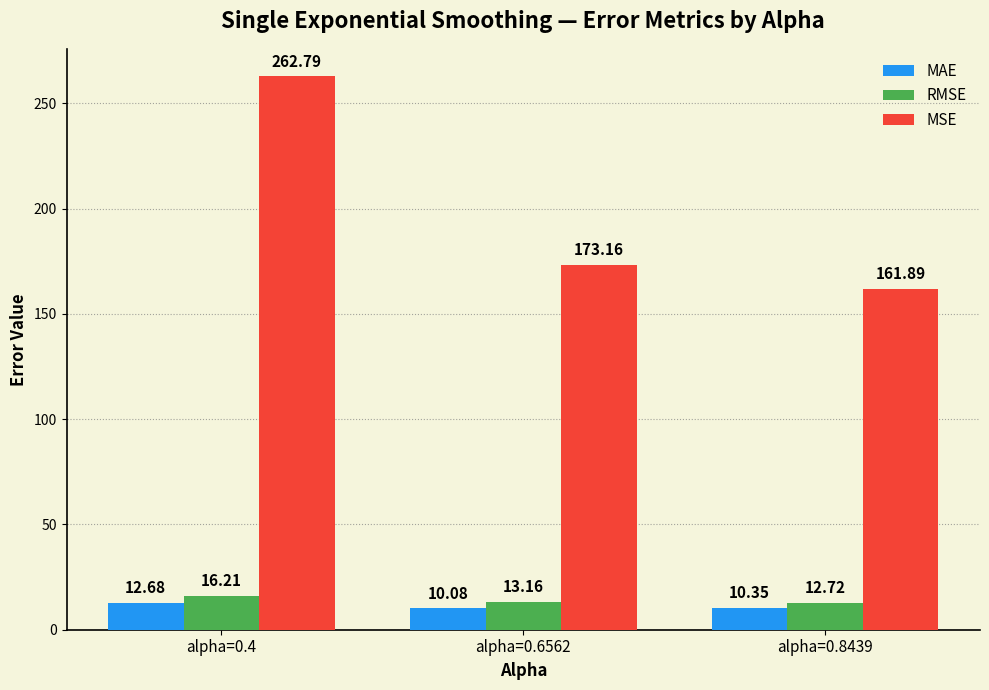

Where is RMSE nearest to the value 14?

alpha=0.6562